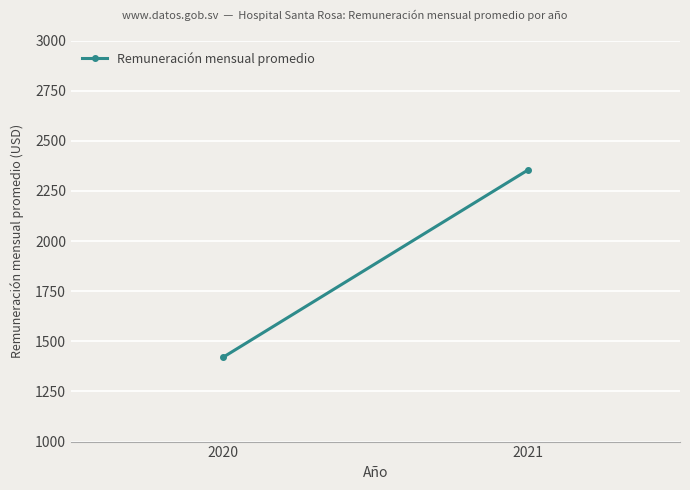

Count the number of categories in the chart.

2